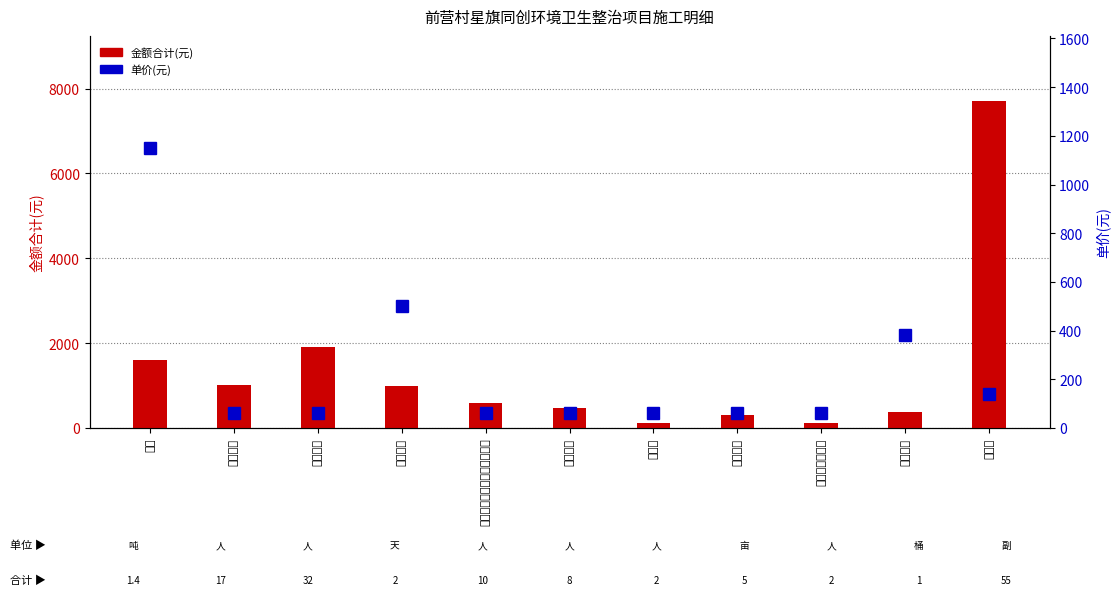

What value does the 金额合计(元) series have at 用人割草?

1920